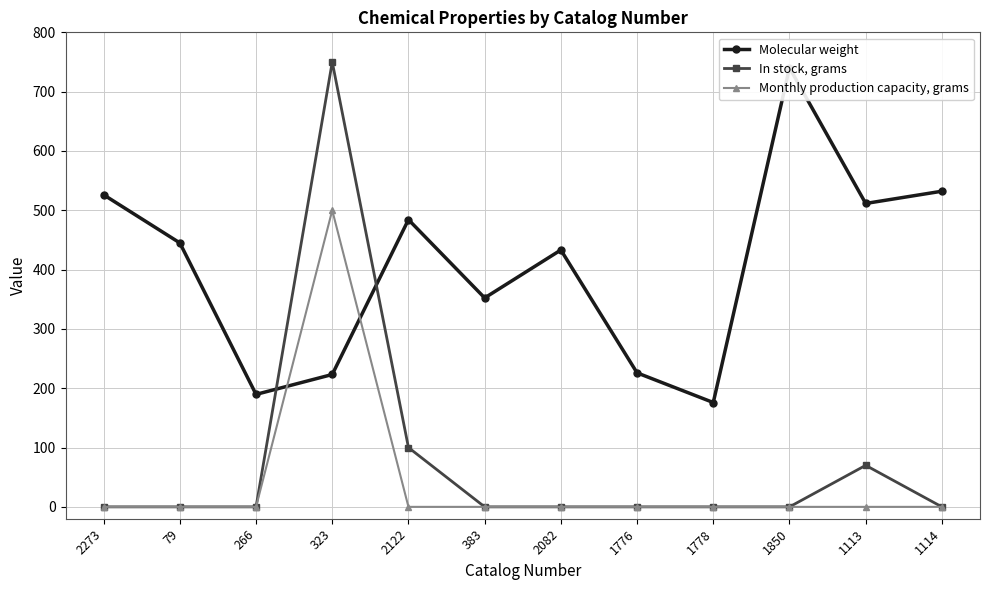

True or false: In stock, grams has more than 1 points higher than both neighbors.

True